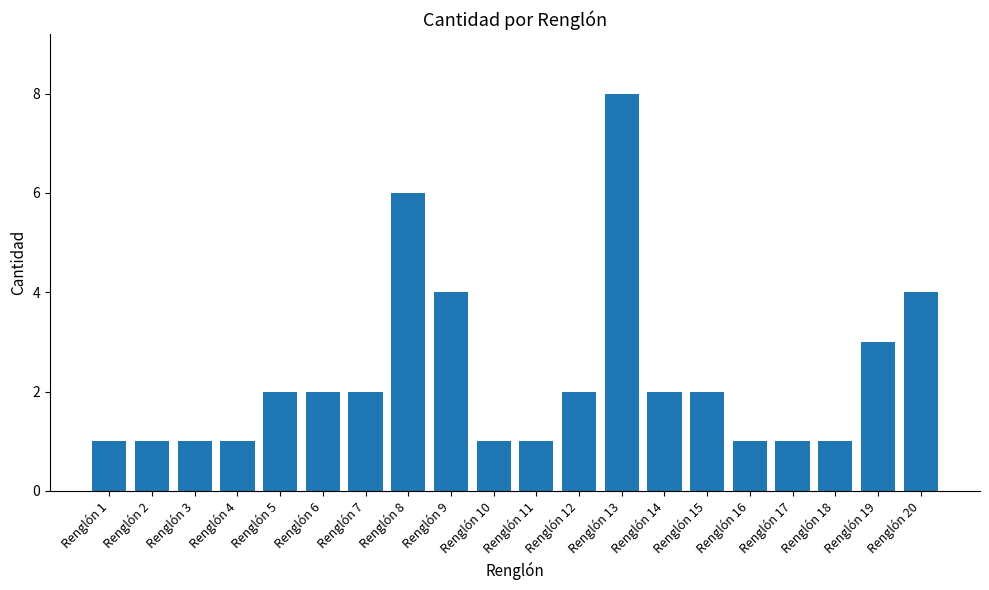

What is the greatest value displayed?

8